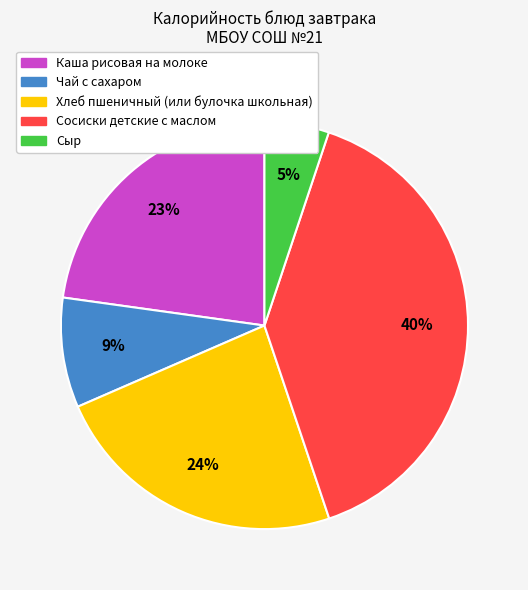

Is Чай с сахаром the majority of the pie?

No